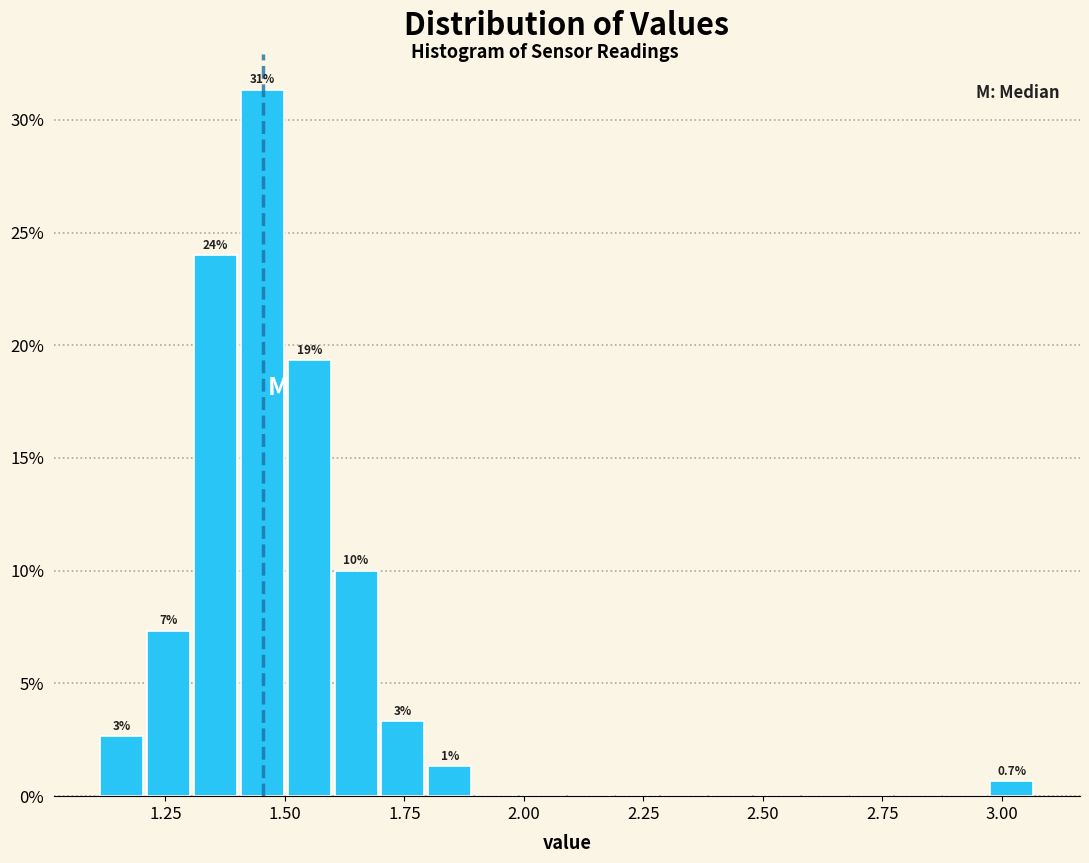

Around what value on the x-axis is the tallest bar? Give the approximate position of its centre, as read against the axis.

1.45